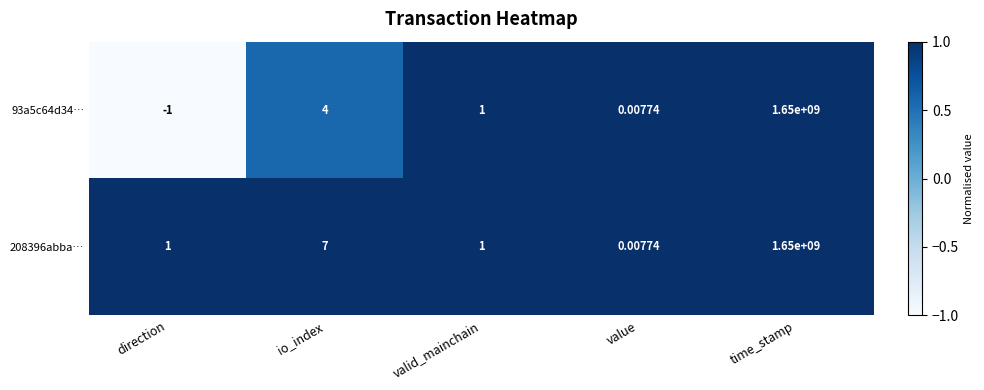

At direction, list the series in order from largest to smallest.

208396abba…, 93a5c64d34…